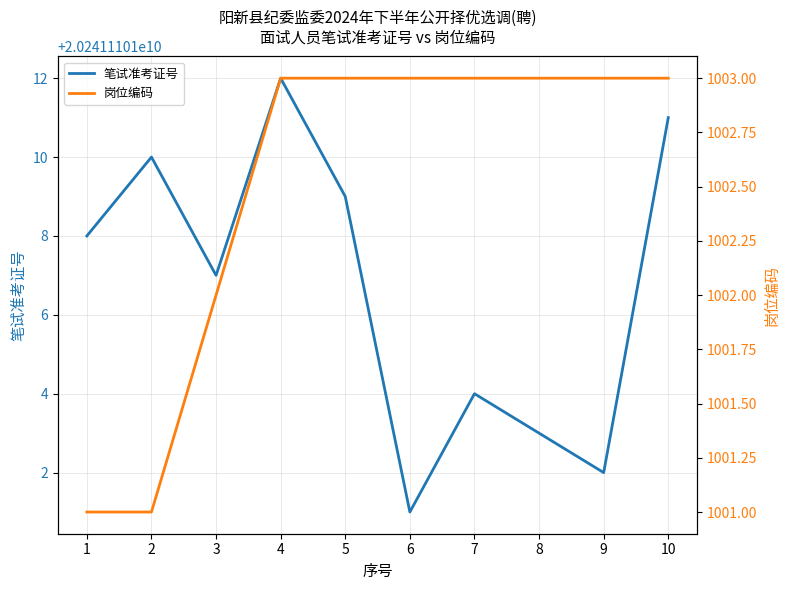

List the labels in order of 笔试准考证号 value, largest first.

4, 10, 2, 5, 1, 3, 7, 8, 9, 6